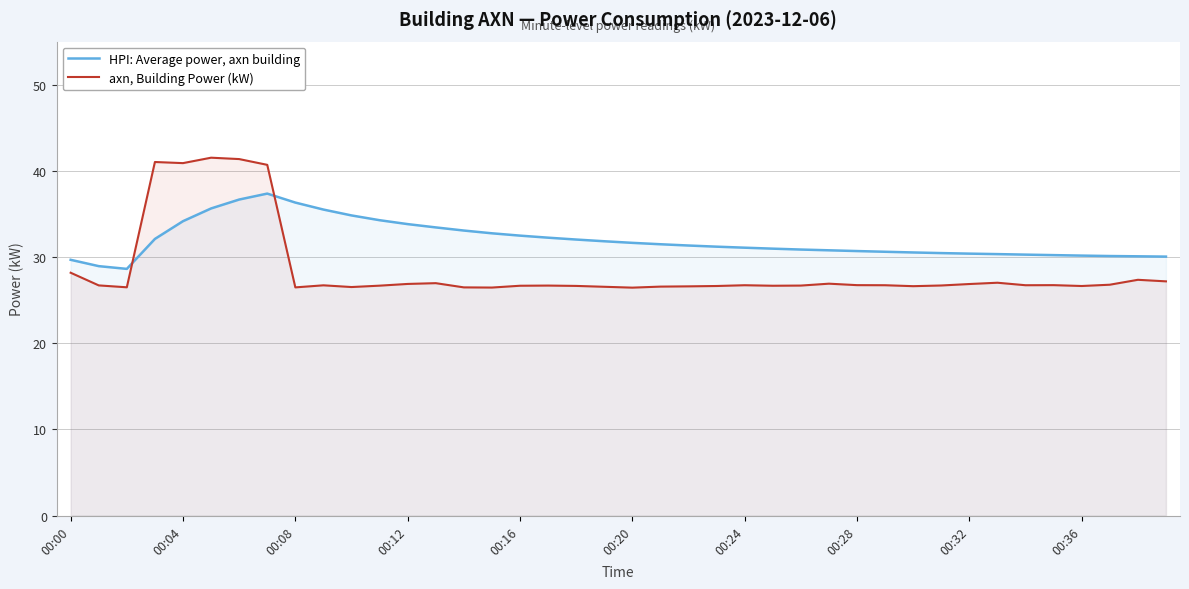

What is the total value across all series at 17?

58.9